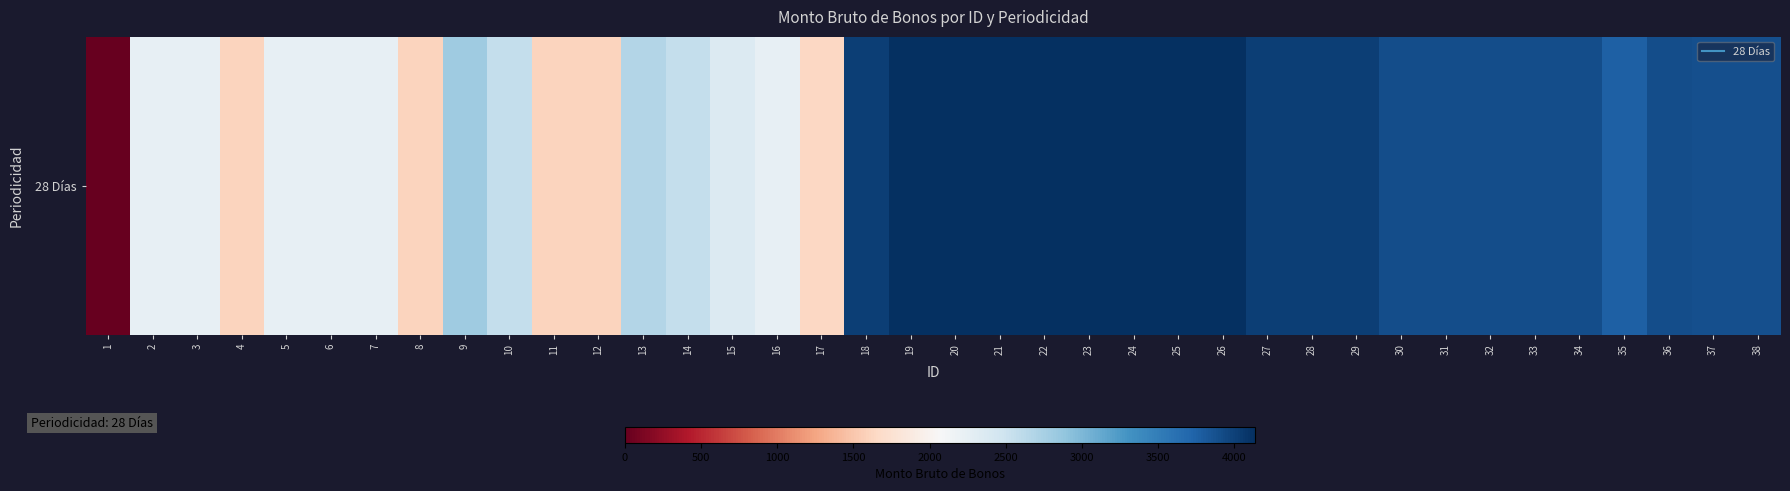

What is the sum of the values at 6 and 33?

6139.6